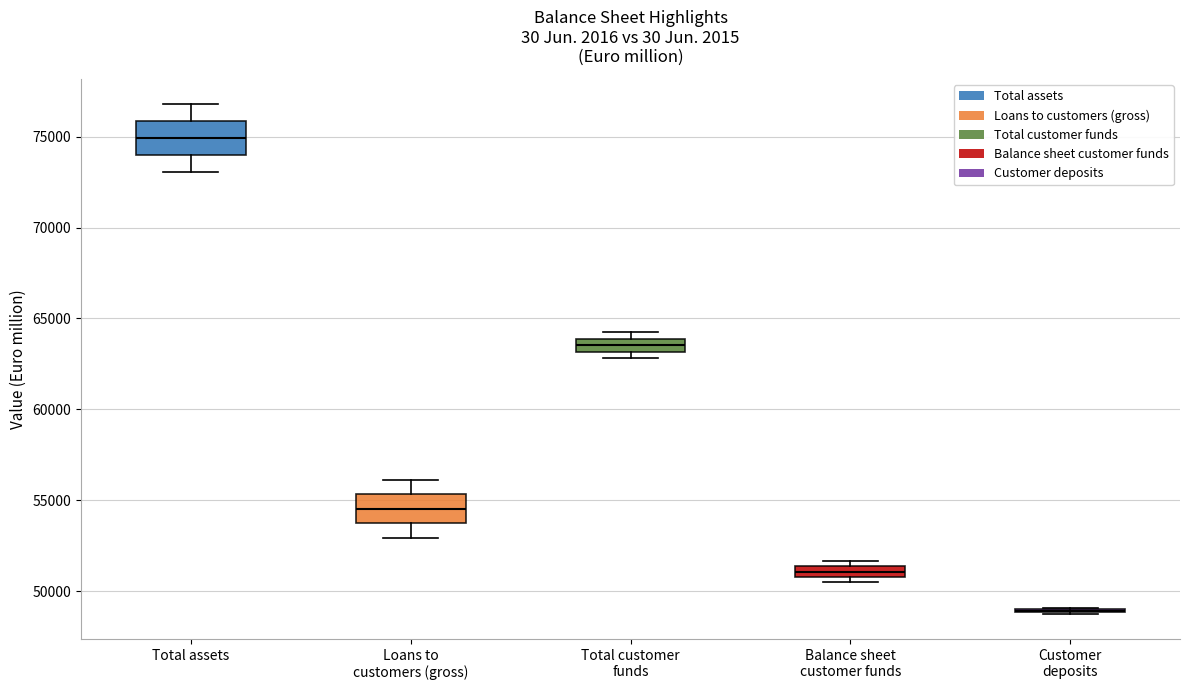

Where does the median line of the box for Total customer funds sit on the y-axis? The values are not printed on the chart, so give them approximately, as read against the axis.

63500